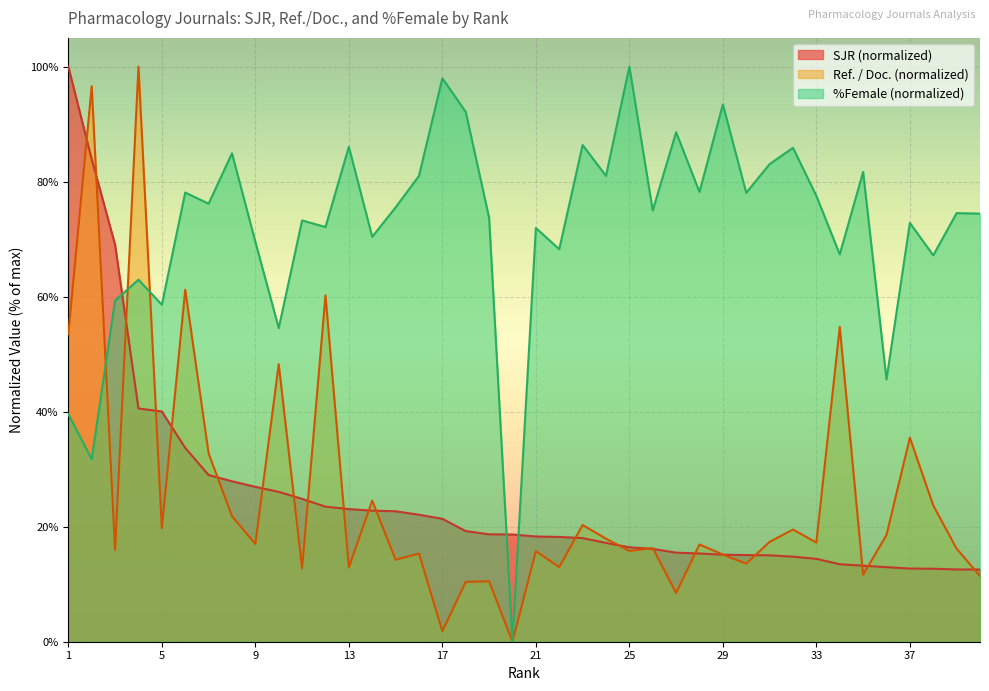

At which label does %Female first exceed 74?

6